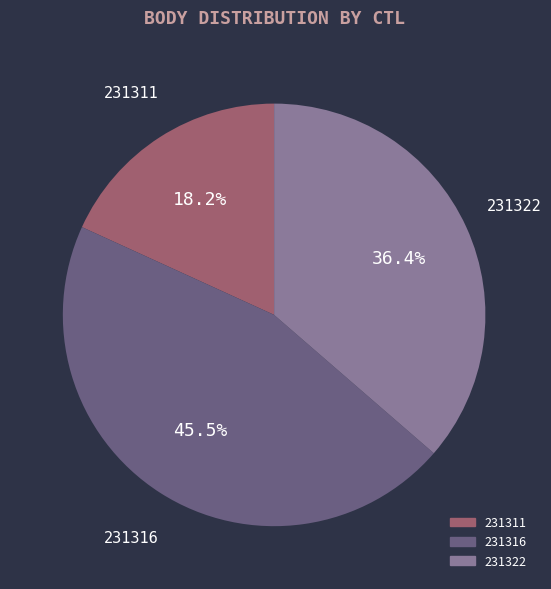

Which slice is the largest?

231316